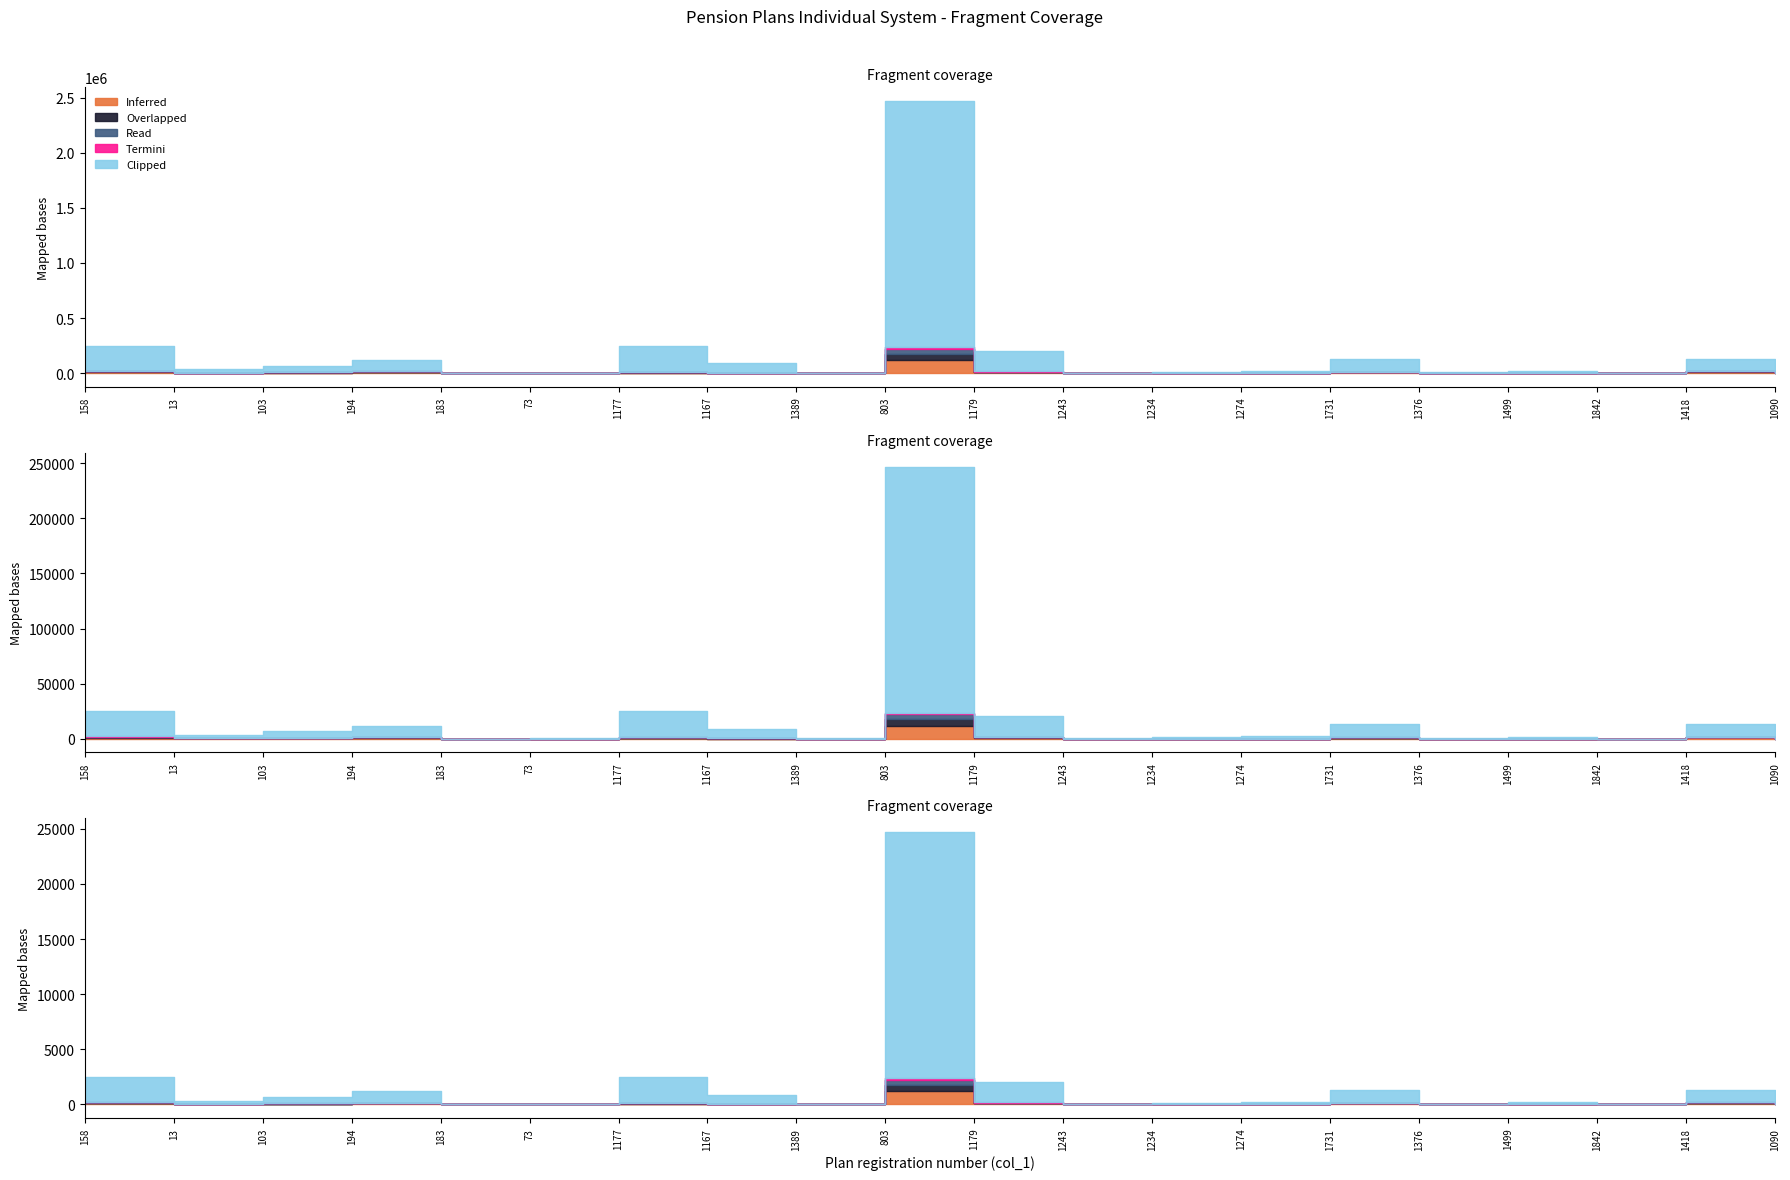

Does the chart display data point markers on the line(s)?

No